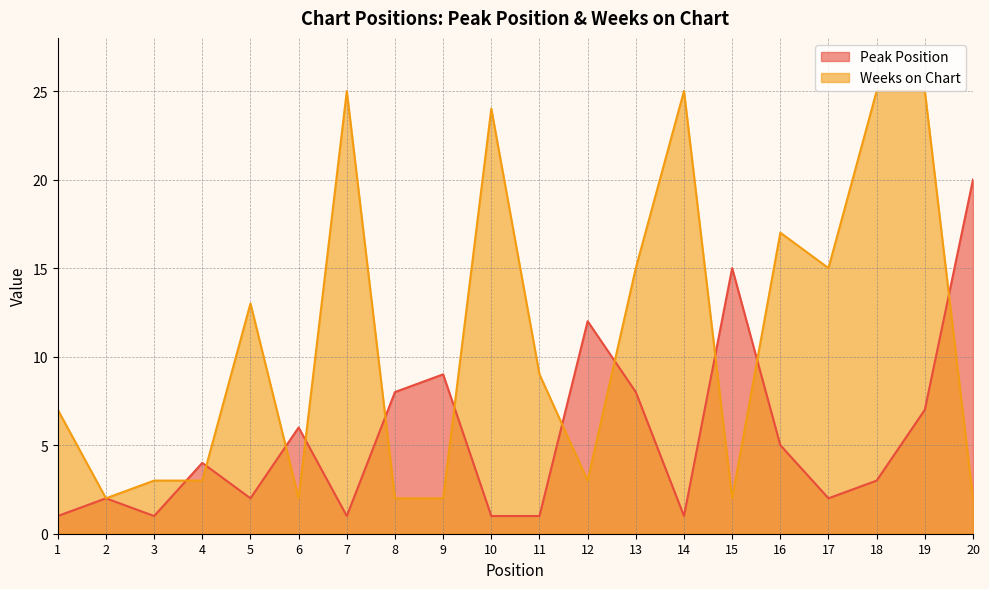

What is the total value across all series at 8?

10